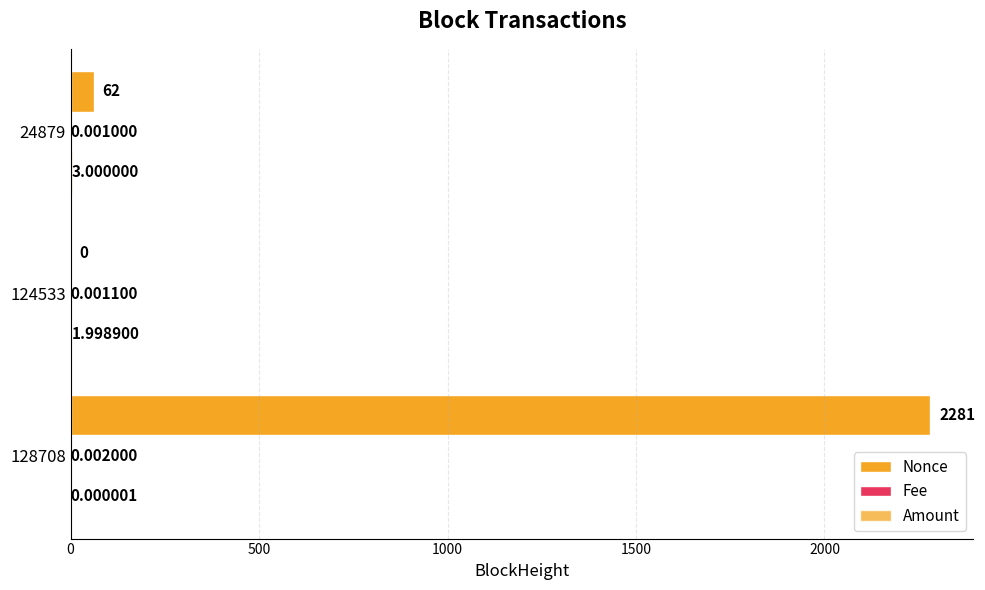

How many positive values does the Nonce series have?

2